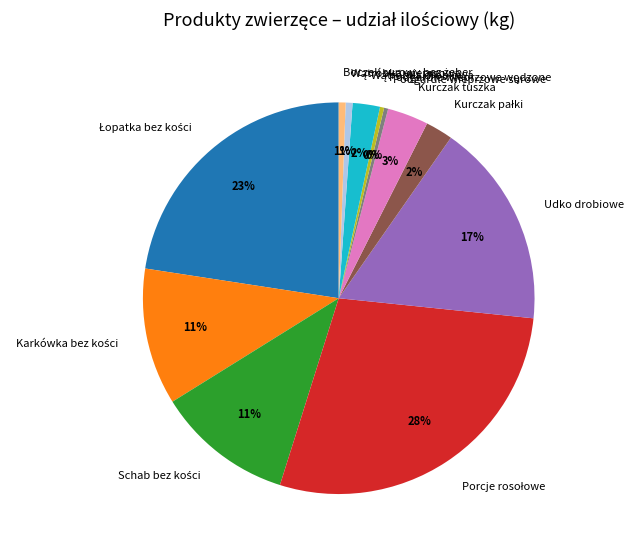

Is there any slice that represents more than half of the pie?

No